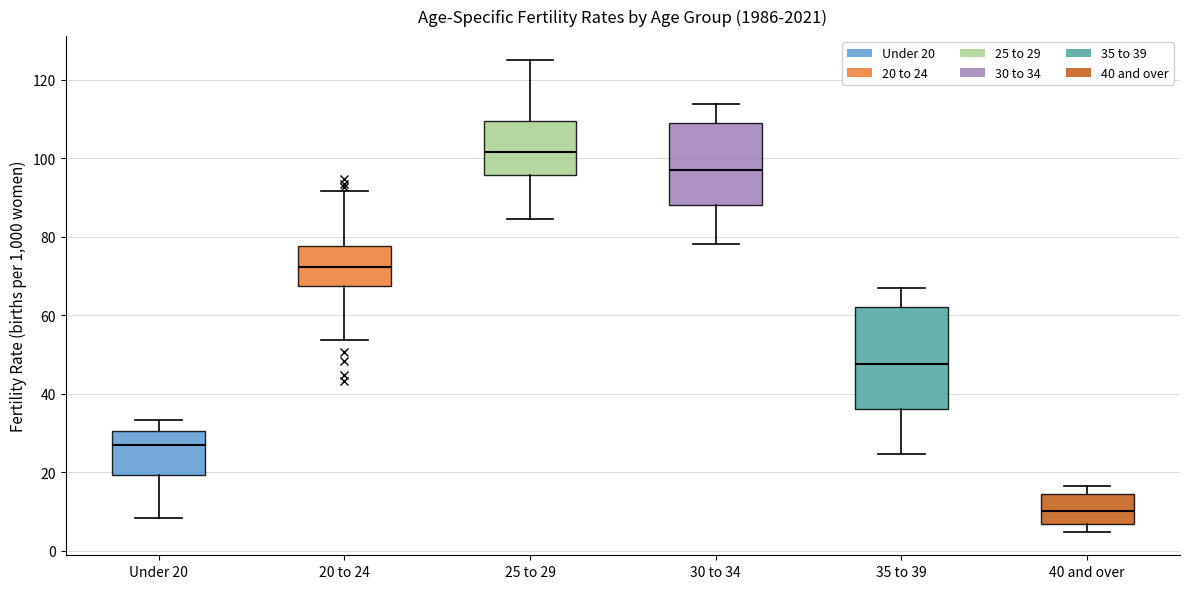

Where is the upper edge of the box for 25 to 29 on the y-axis? The values are not printed on the chart, so give them approximately, as read against the axis.

110